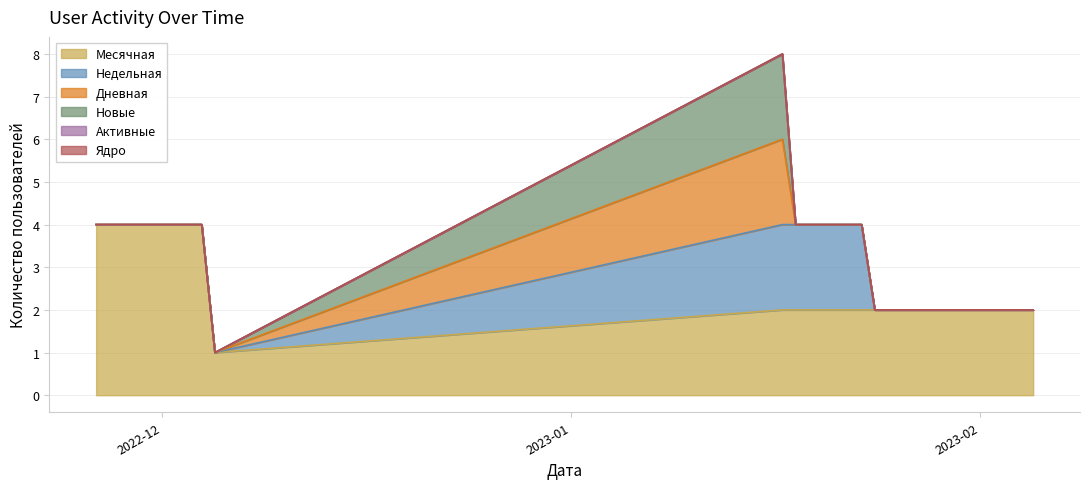

Which series changed the most between 2022-12-02 and 2022-12-05?

Месячная